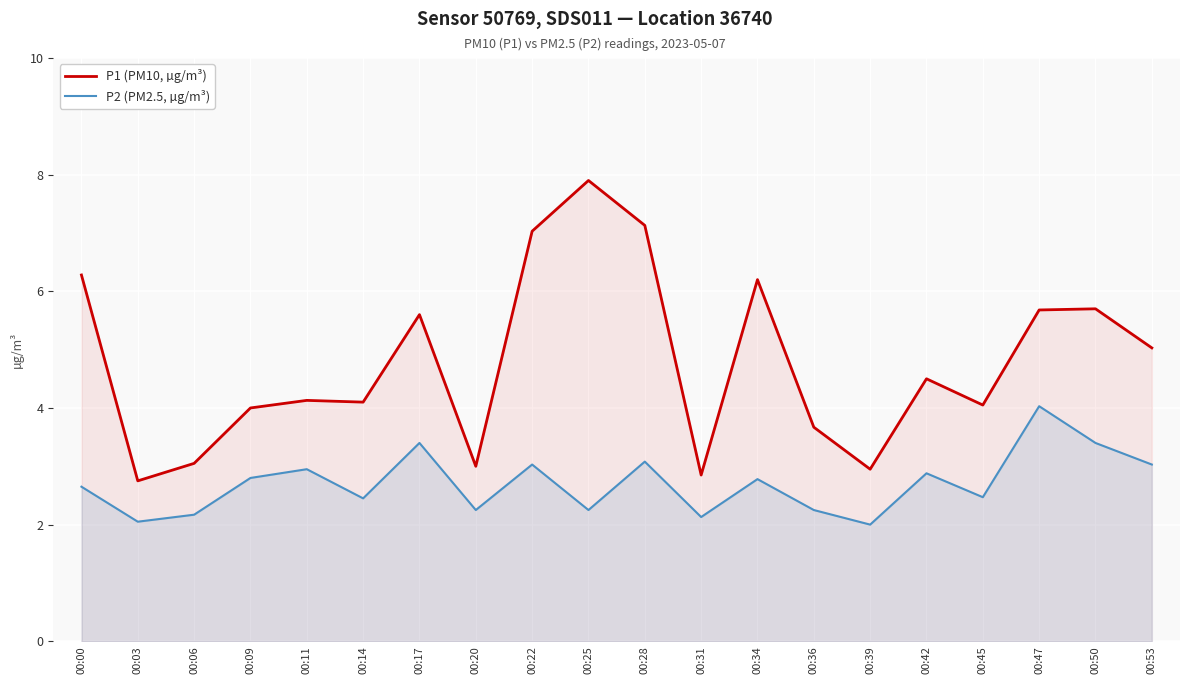

What are all the series names shown in the legend?

P1 (PM10, µg/m³), P2 (PM2.5, µg/m³)